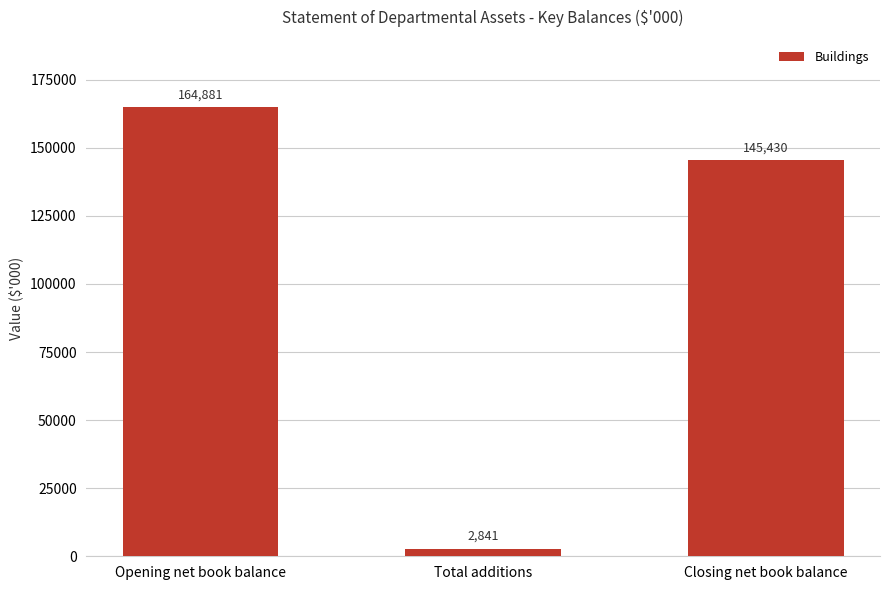

Where is the data nearest to the value 83861?

Closing net book balance